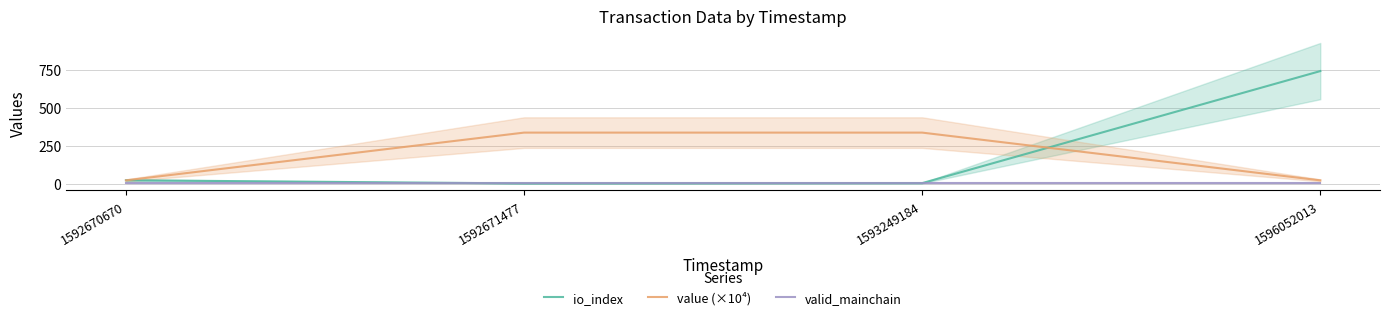

At 1593249184, list the series in order from smallest to largest.

valid_mainchain, io_index, value (×10⁴)